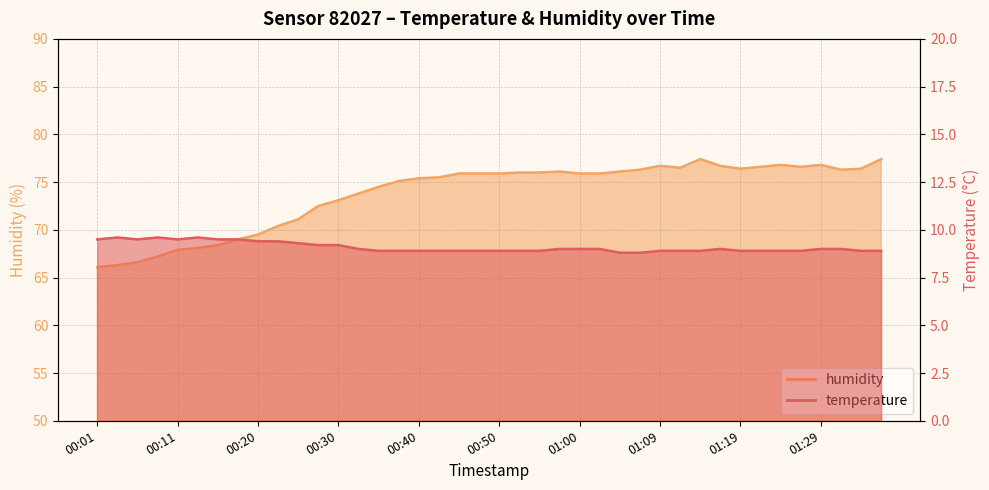

Where is the first local maximum for humidity?

00:57